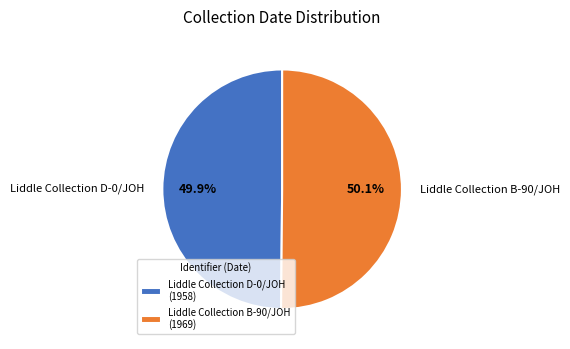

Count the number of slices in the pie.

2